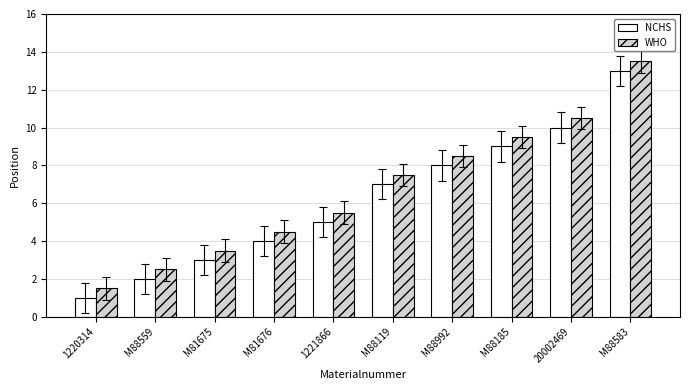

True or false: WHO has a value of 3.7 at M88559.

False